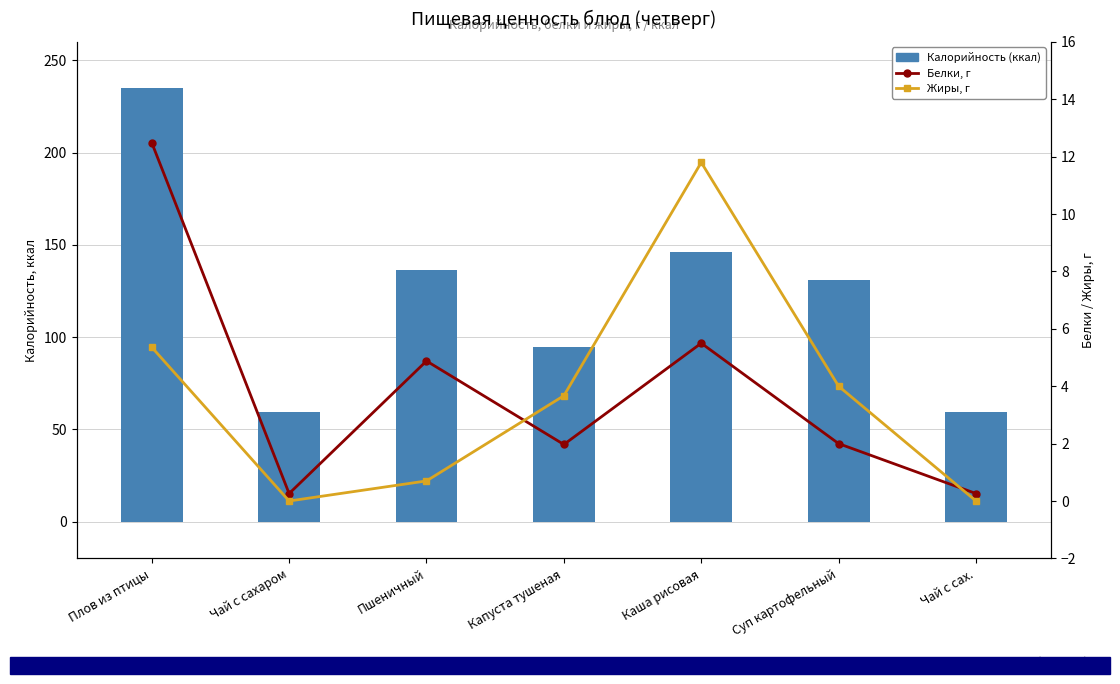

At which label does Калорийность (ккал) reach its peak?

Плов из птицы